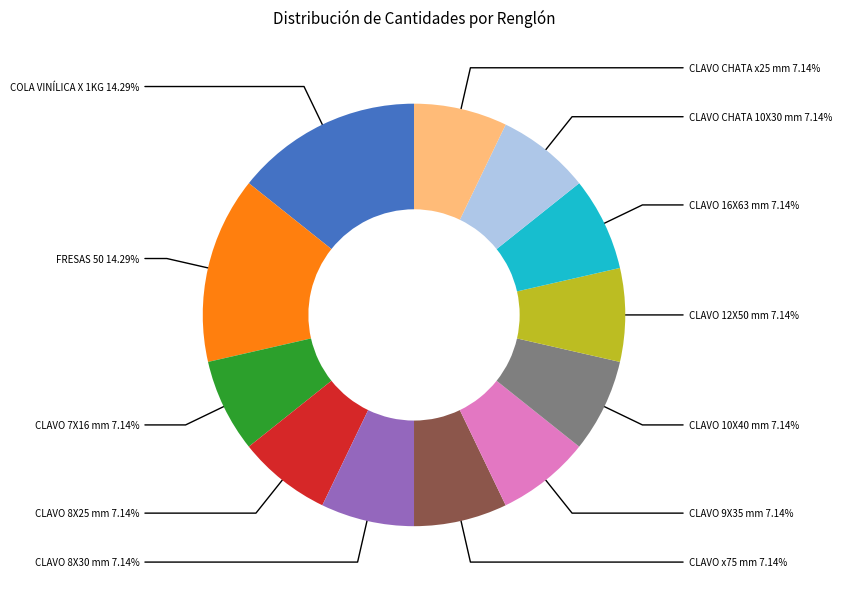

Is there any slice that represents more than half of the pie?

No